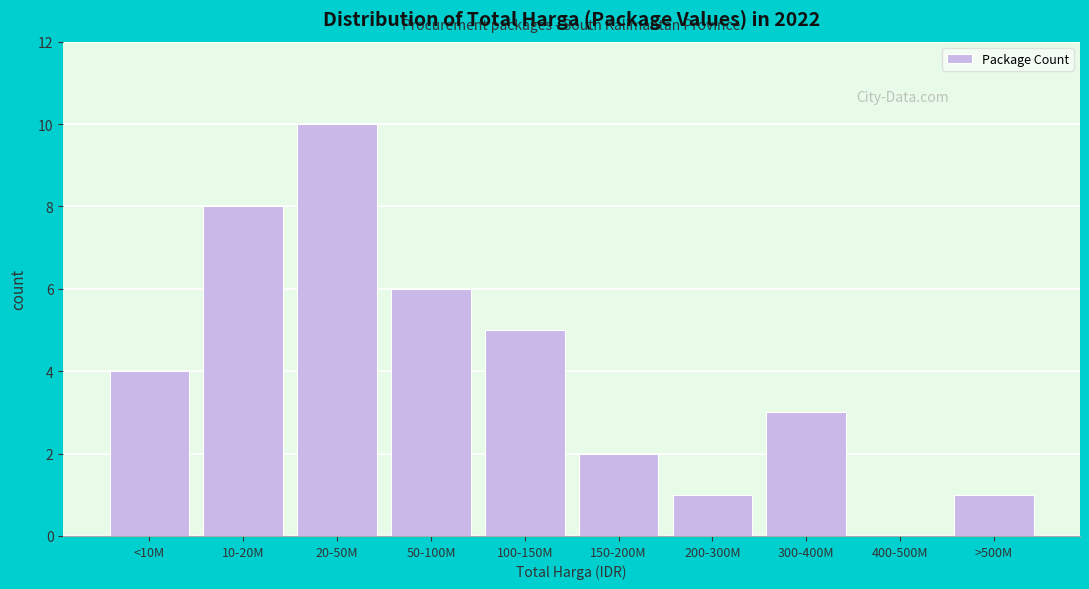

Reading left to right, transcribe all the data shown in this chart.

<10M=4	10-20M=8	20-50M=10	50-100M=6	100-150M=5	150-200M=2	200-300M=1	300-400M=3	400-500M=0	>500M=1